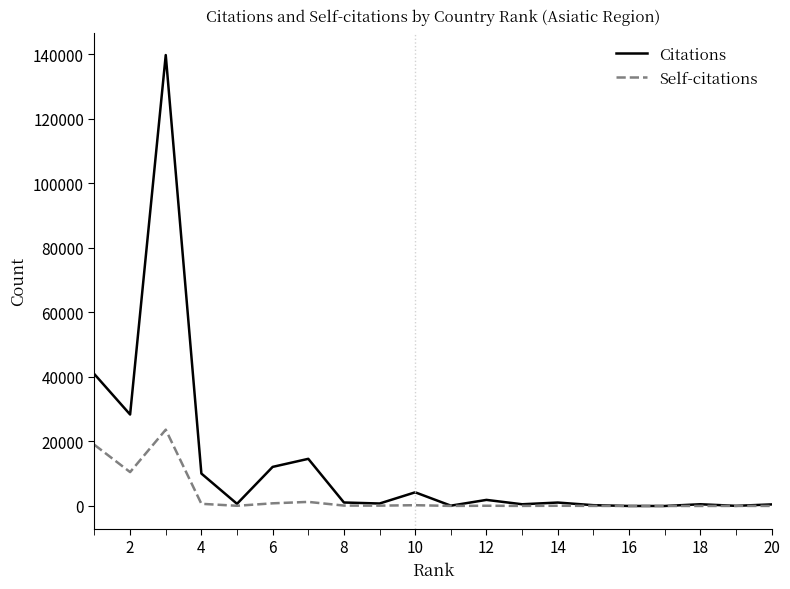

Which series has the largest total across all categories?

Citations